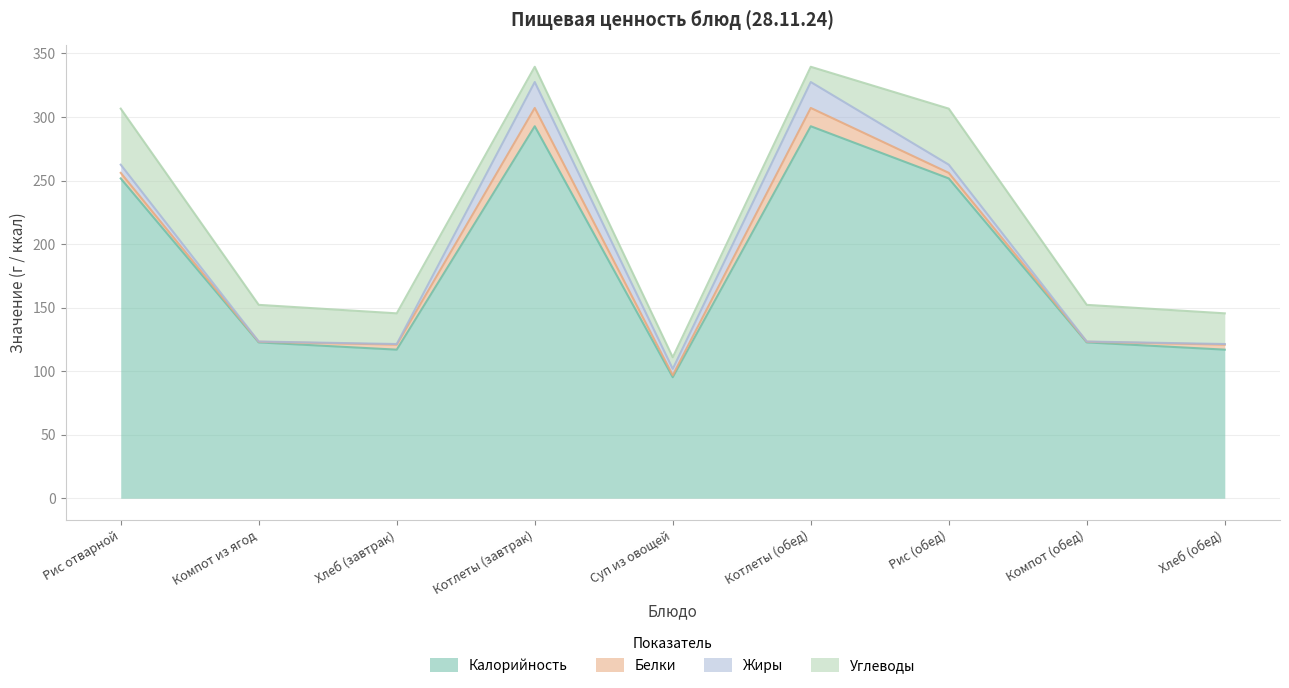

Reading left to right, transcribe all the data shown in this chart.

Калорийность: Рис отварной=251.6	Компот из ягод=122.6	Хлеб (завтрак)=116.9	Котлеты (завтрак)=292.7	Суп из овощей=95.2	Котлеты (обед)=292.7	Рис (обед)=251.6	Компот (обед)=122.6	Хлеб (обед)=116.9
Белки: Рис отварной=4.4	Компот из ягод=0.5	Хлеб (завтрак)=3.9	Котлеты (завтрак)=14.4	Суп из овощей=1.6	Котлеты (обед)=14.4	Рис (обед)=4.4	Компот (обед)=0.5	Хлеб (обед)=3.9
Жиры: Рис отварной=6.4	Компот из ягод=0.2	Хлеб (завтрак)=0.5	Котлеты (завтрак)=20.4	Суп из овощей=5.0	Котлеты (обед)=20.4	Рис (обед)=6.4	Компот (обед)=0.2	Хлеб (обед)=0.5
Углеводы: Рис отварной=44.1	Компот из ягод=28.9	Хлеб (завтрак)=24.1	Котлеты (завтрак)=12.0	Суп из овощей=9.1	Котлеты (обед)=12.0	Рис (обед)=44.1	Компот (обед)=28.9	Хлеб (обед)=24.1